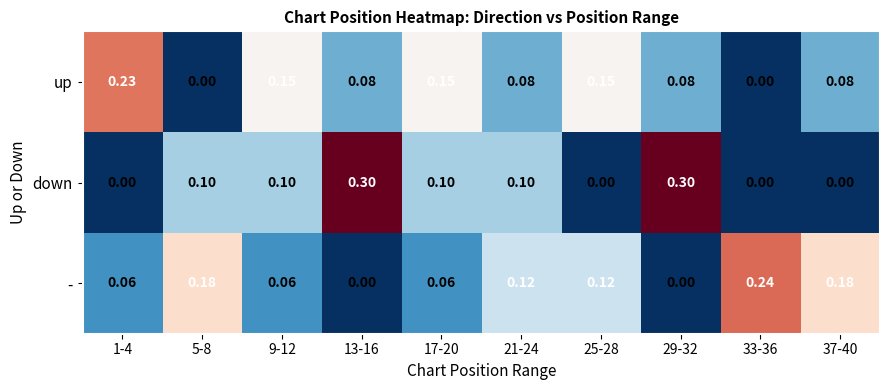

Which series has the largest total across all categories?

-